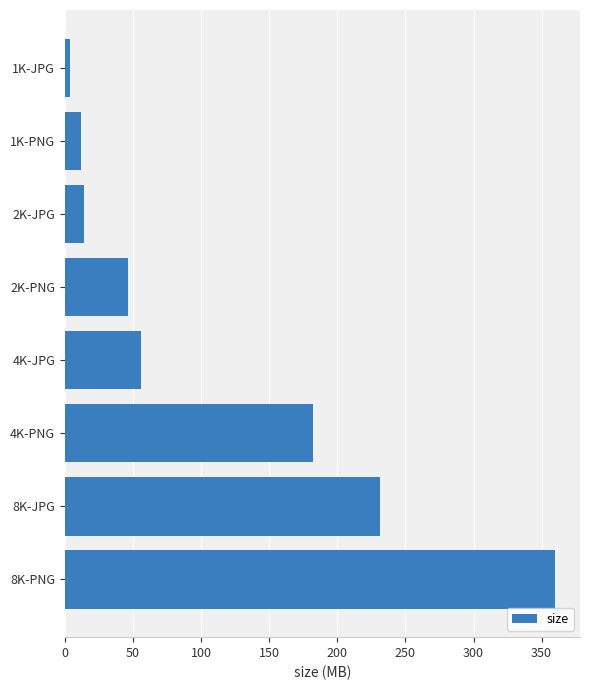

What is the greatest value displayed?

360.1